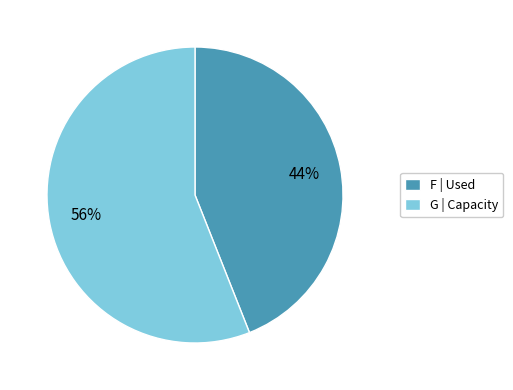

How many segments does this pie chart have?

2